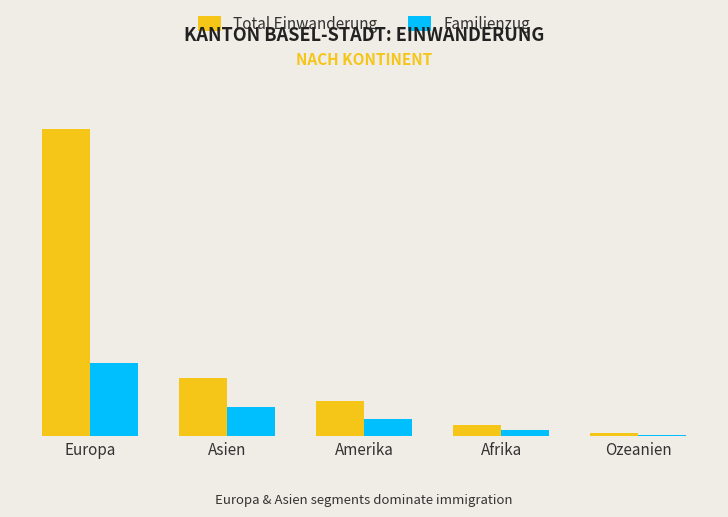

Which series has the widest spread of values?

Total Einwanderung